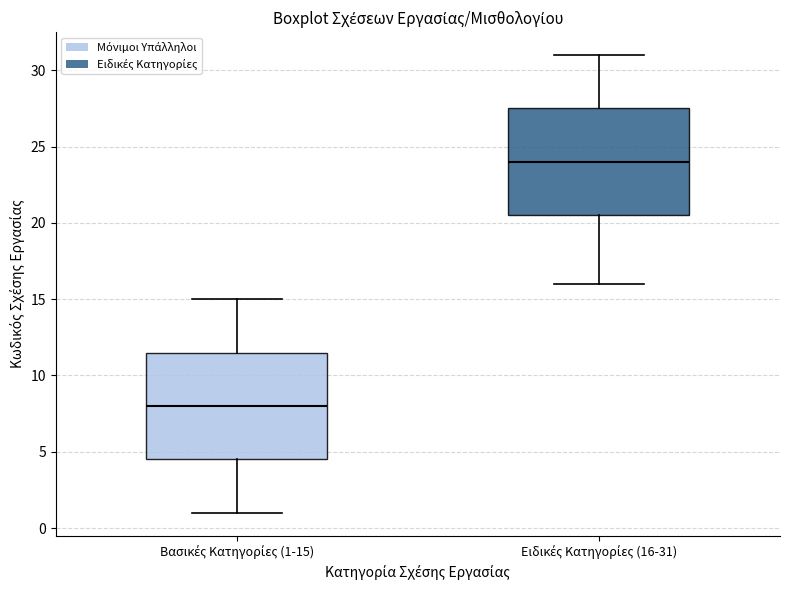

Where does the median line of the box for Ειδικές Κατηγορίες (16-31) sit on the y-axis? The values are not printed on the chart, so give them approximately, as read against the axis.

24.0